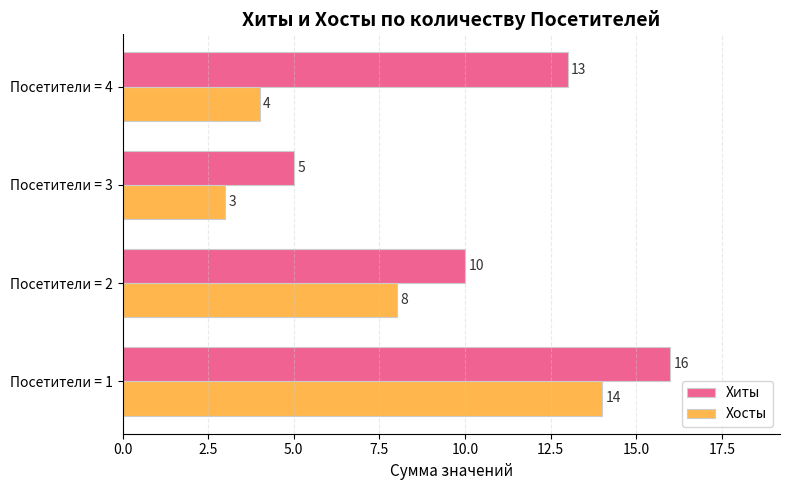

Which category has the lowest value in the Хосты series?

Посетители = 3